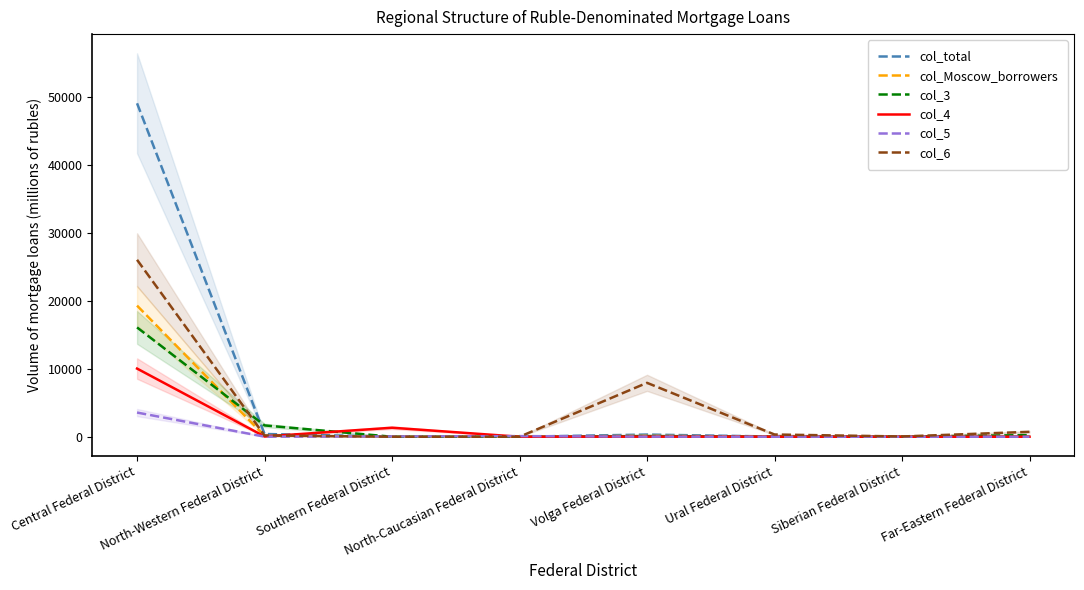

Which series has the largest range (max minus min)?

col_total